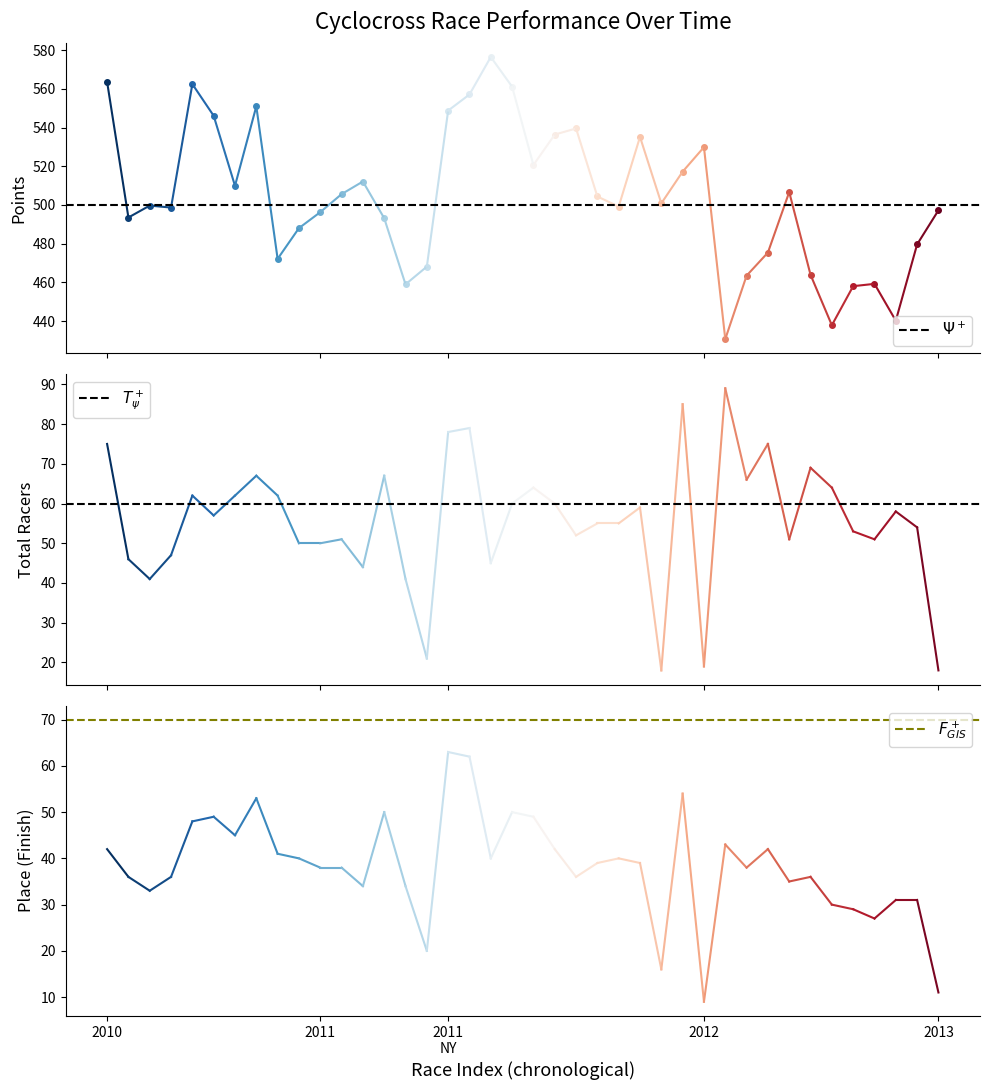

Which series has the largest total across all categories?

Points